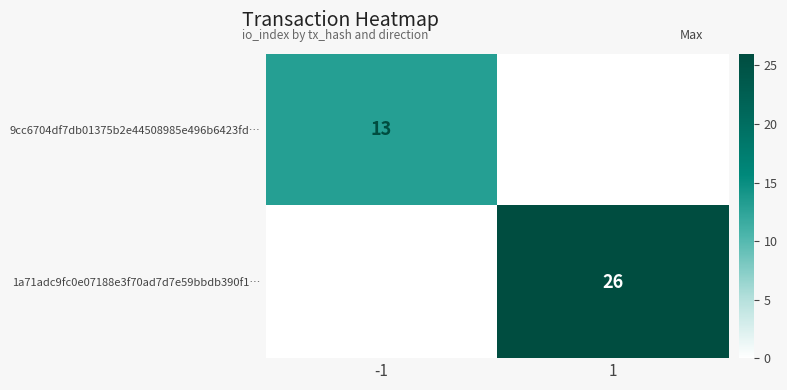

True or false: 9cc6704df7db01375b2e44508985e496b6423fd… has a value of 13 at -1.

True